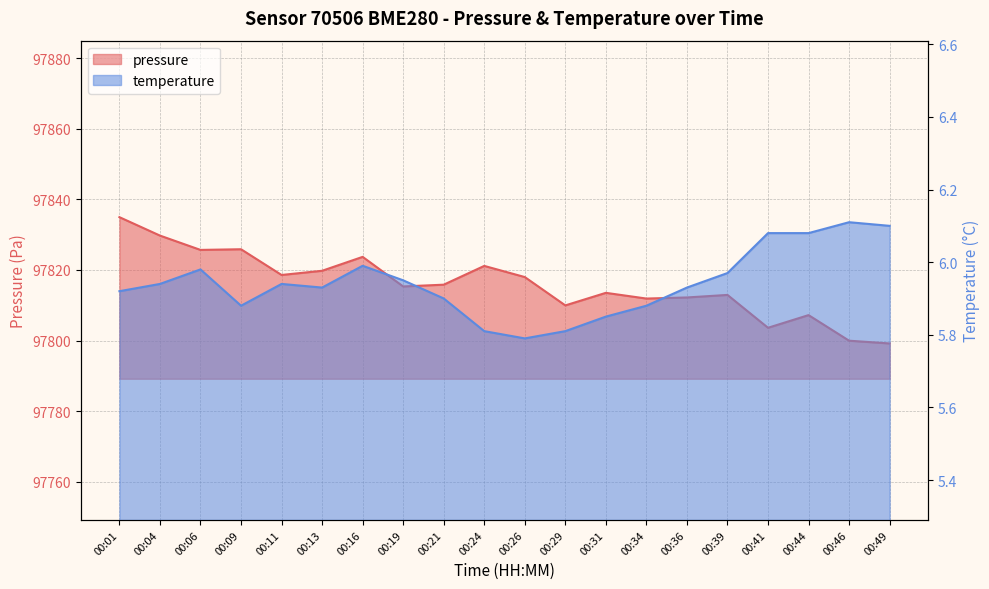

Which series has the widest spread of values?

pressure